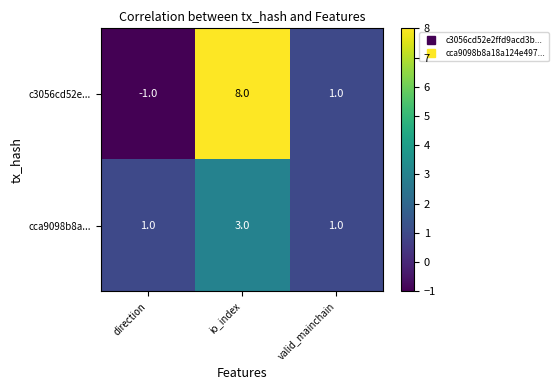

Which series has the largest total across all categories?

c3056cd52e...